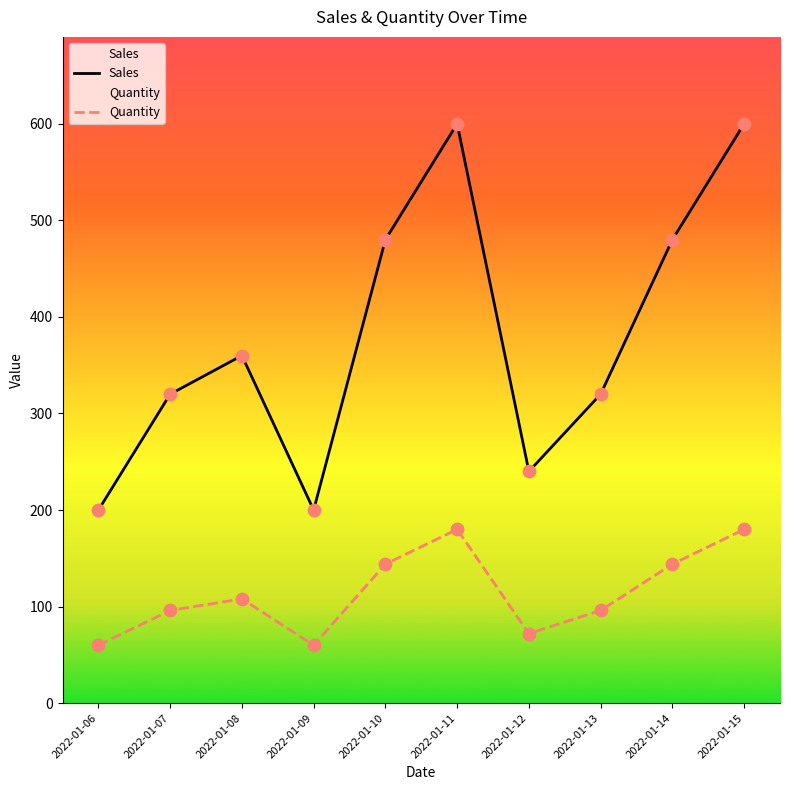

Which series has the largest total across all categories?

Sales